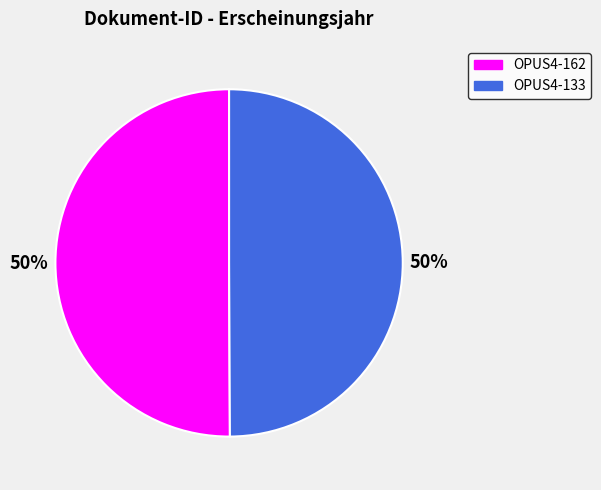

Is the sum of OPUS4-162 and OPUS4-133 greater than half?

Yes